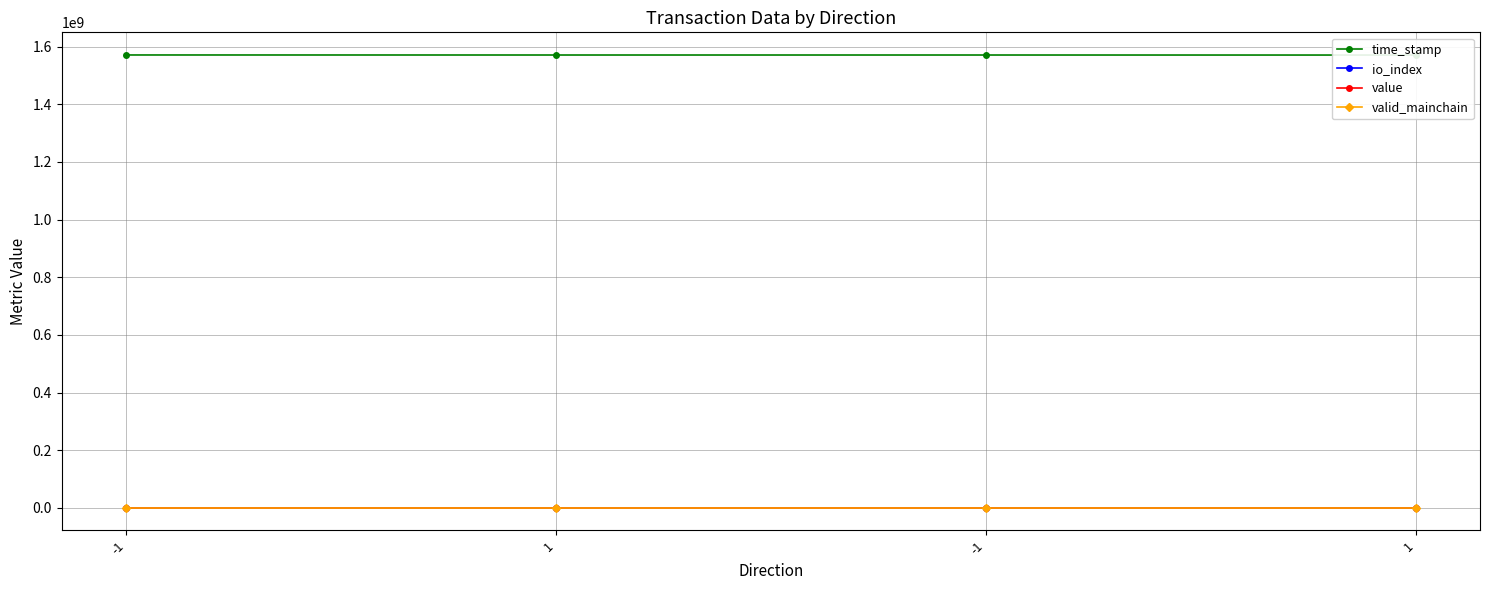

Which series changed the most between -1 and -1?

time_stamp